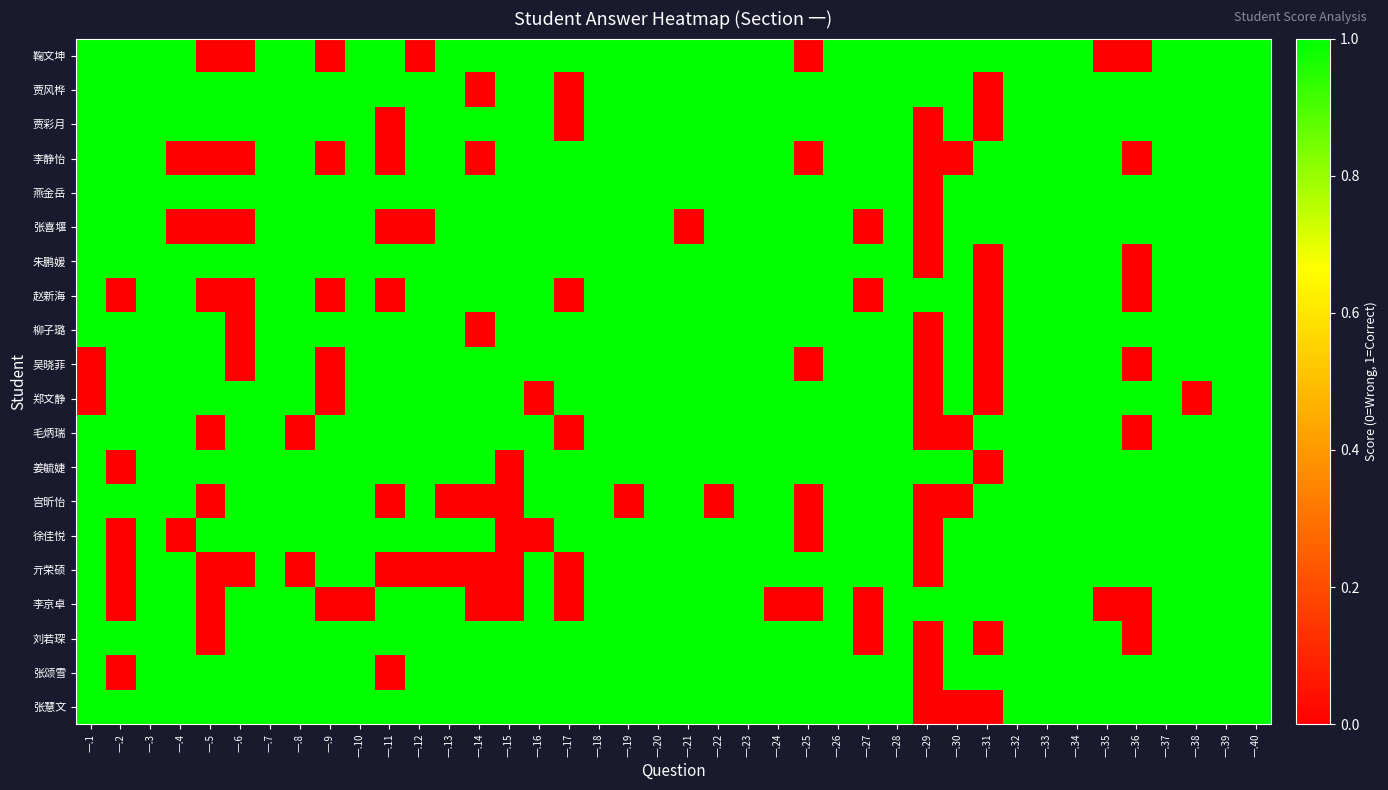

What is the greatest value displayed?

1